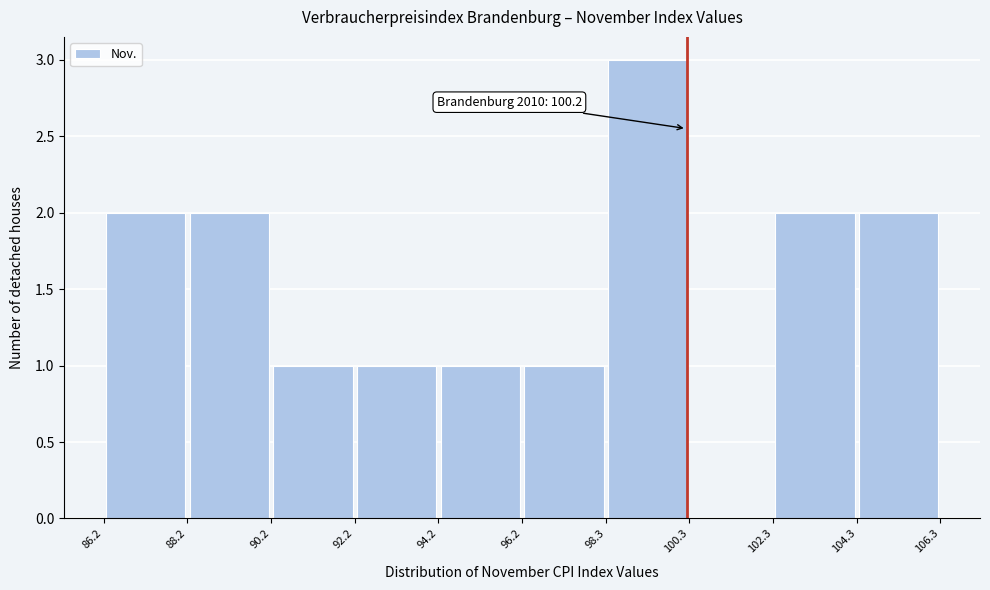

Which range on the x-axis has the tallest bar?

98.3 to 100.3